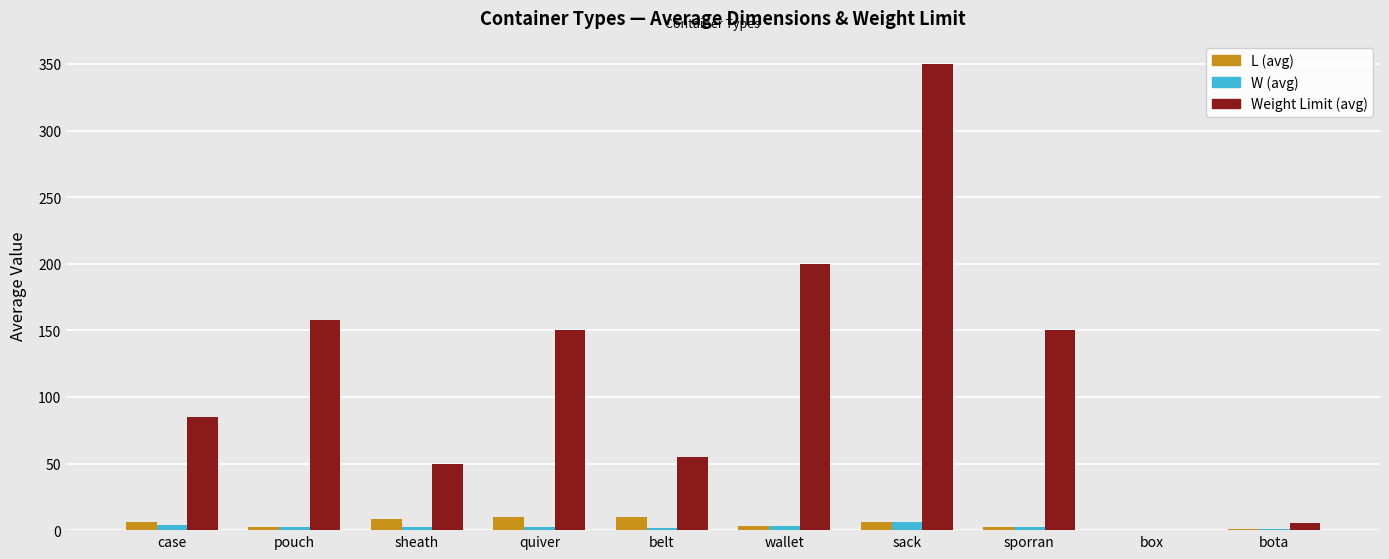

At which category is the sum across all series the highest?

sack